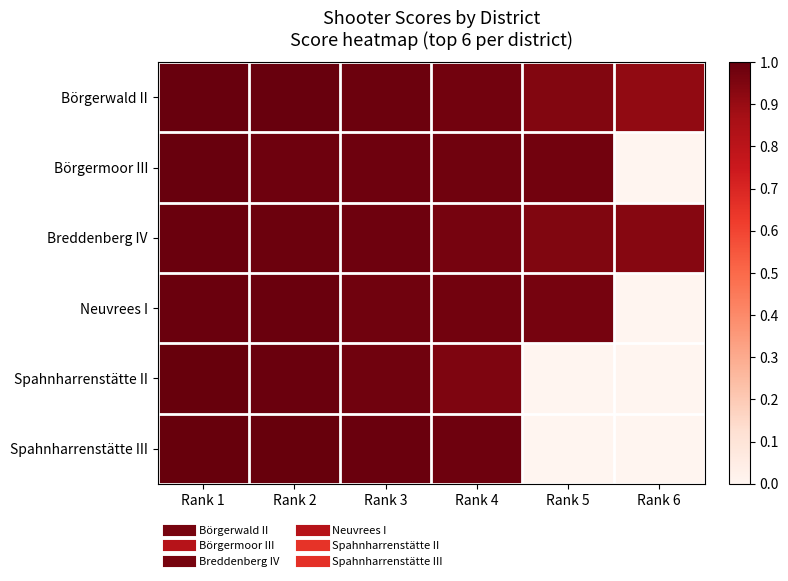

What is the total value across all series at Rank 3?

5.9